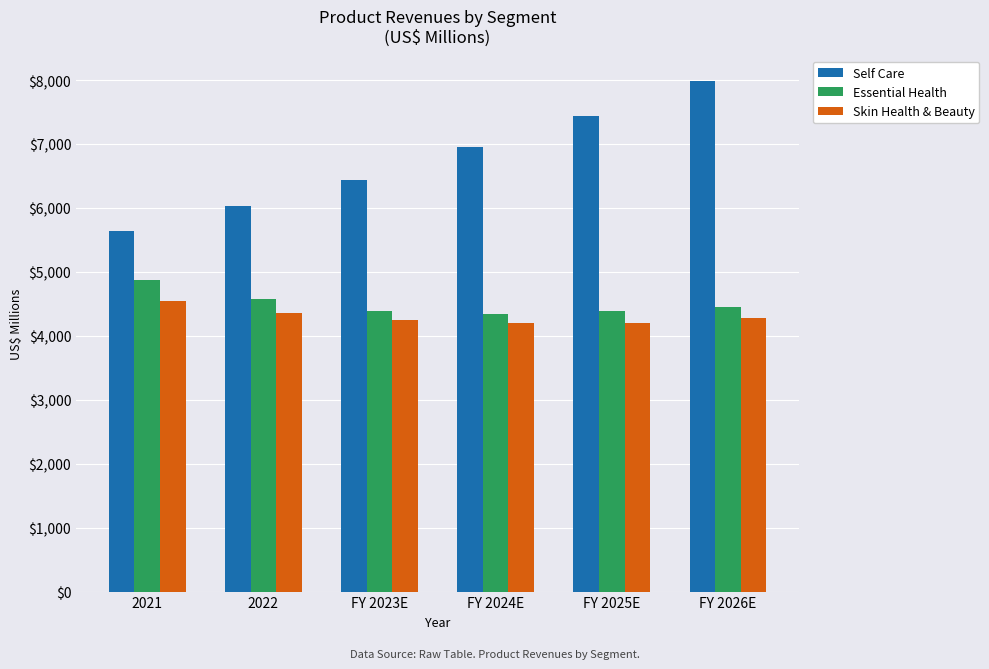

What is the average value of the Self Care series?

6748.6